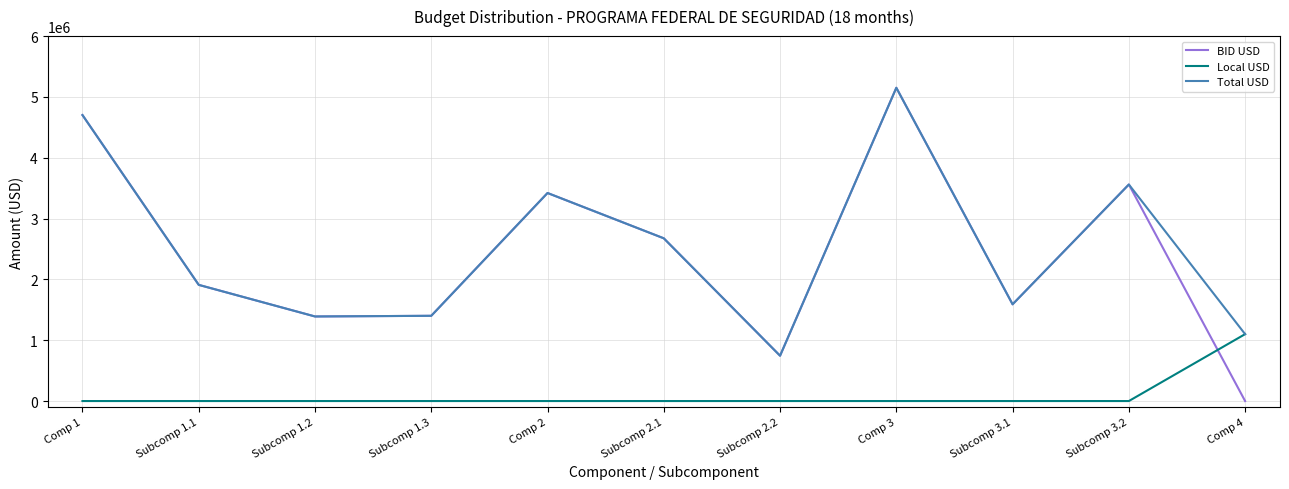

Which category has the highest value in the Local USD series?

Comp 4